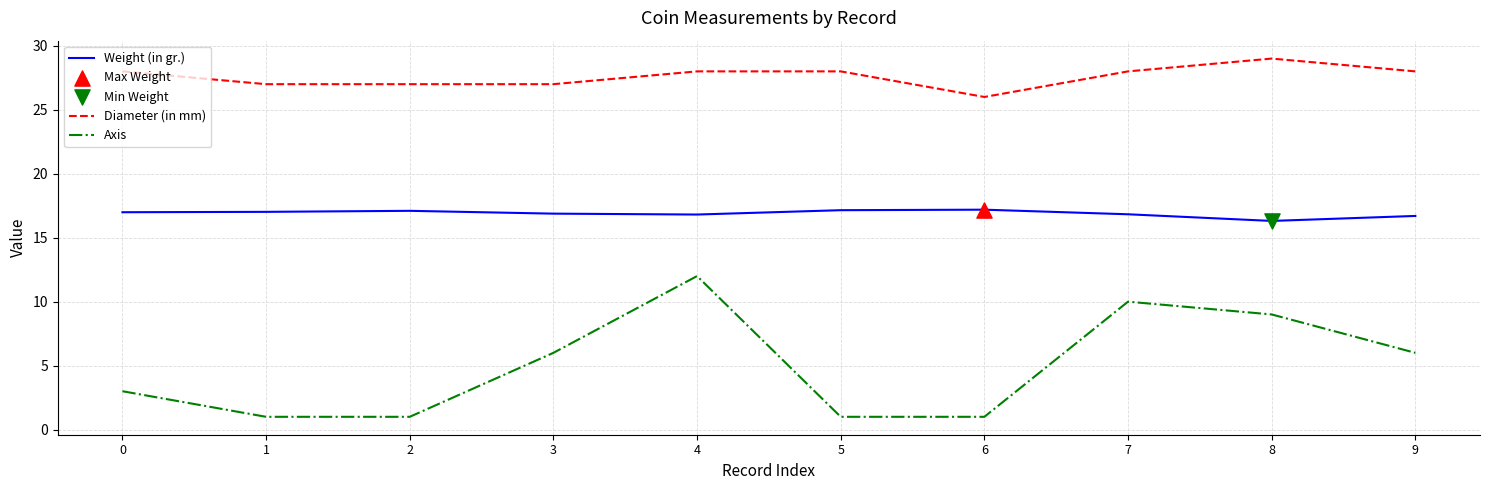

Is the value of Axis at 5 greater than the value of Weight (in gr.) at 5?

No